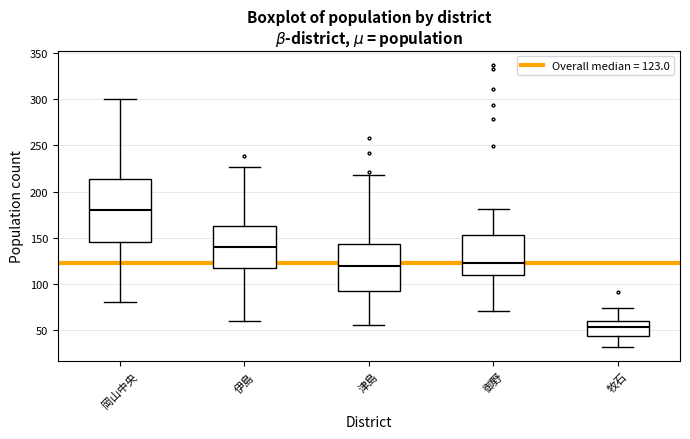

Where does the upper whisker of the box for 牧石 end on the y-axis? The values are not printed on the chart, so give them approximately, as read against the axis.

75